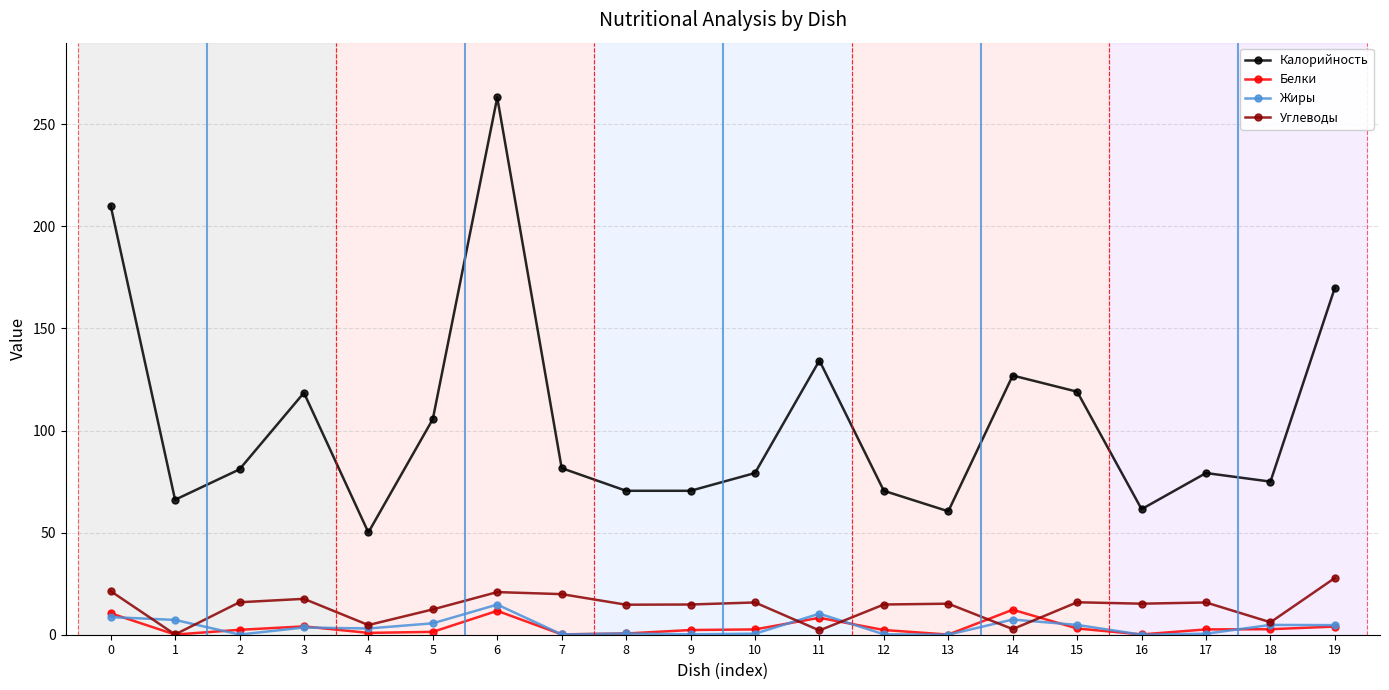

True or false: Белки has a value of 2.3 at 9.

True